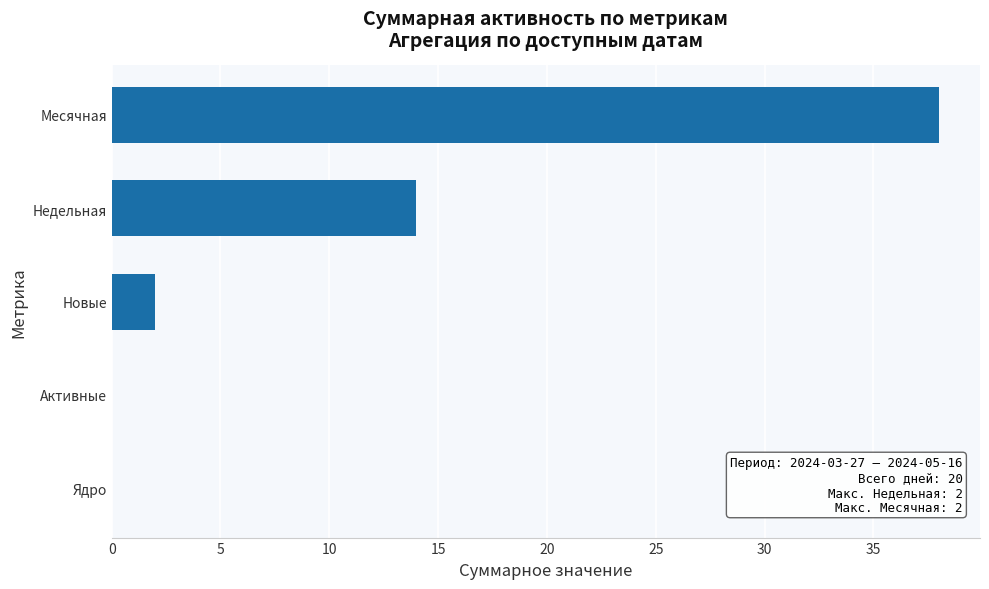

Reading top to bottom, transcribe all the data shown in this chart.

Месячная=38	Недельная=14	Новые=2	Активные=0	Ядро=0